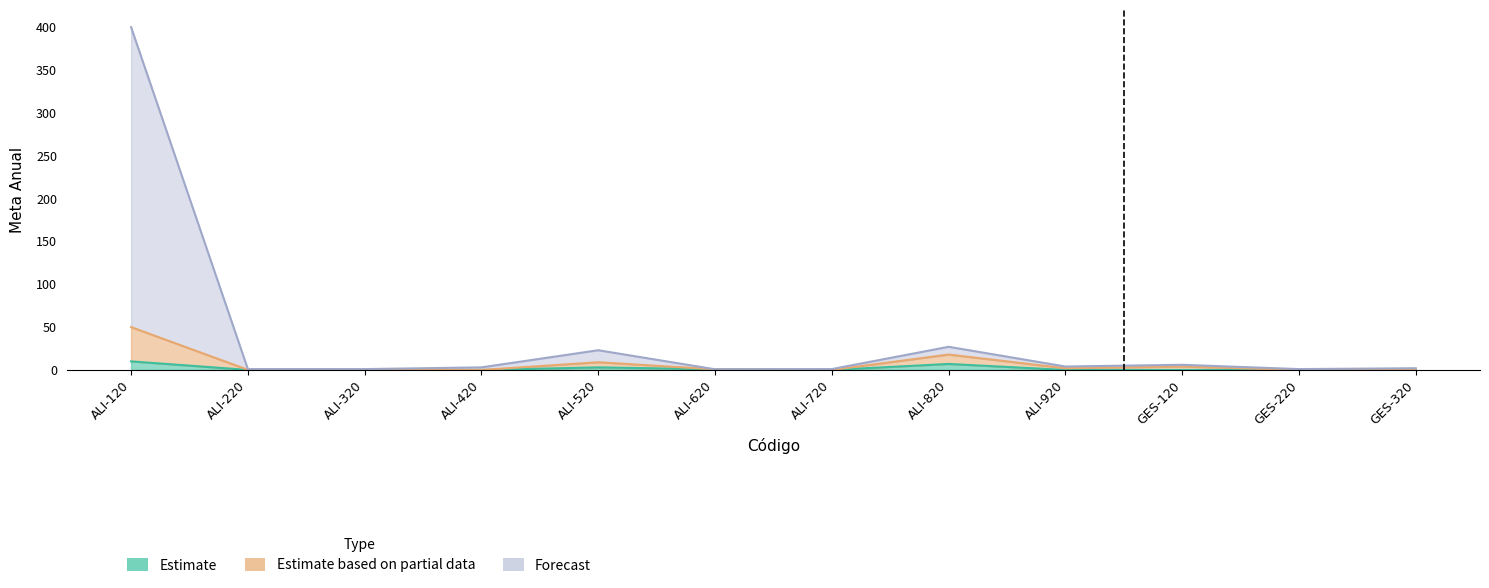

True or false: Estimate has more than 0 points higher than both neighbors.

True